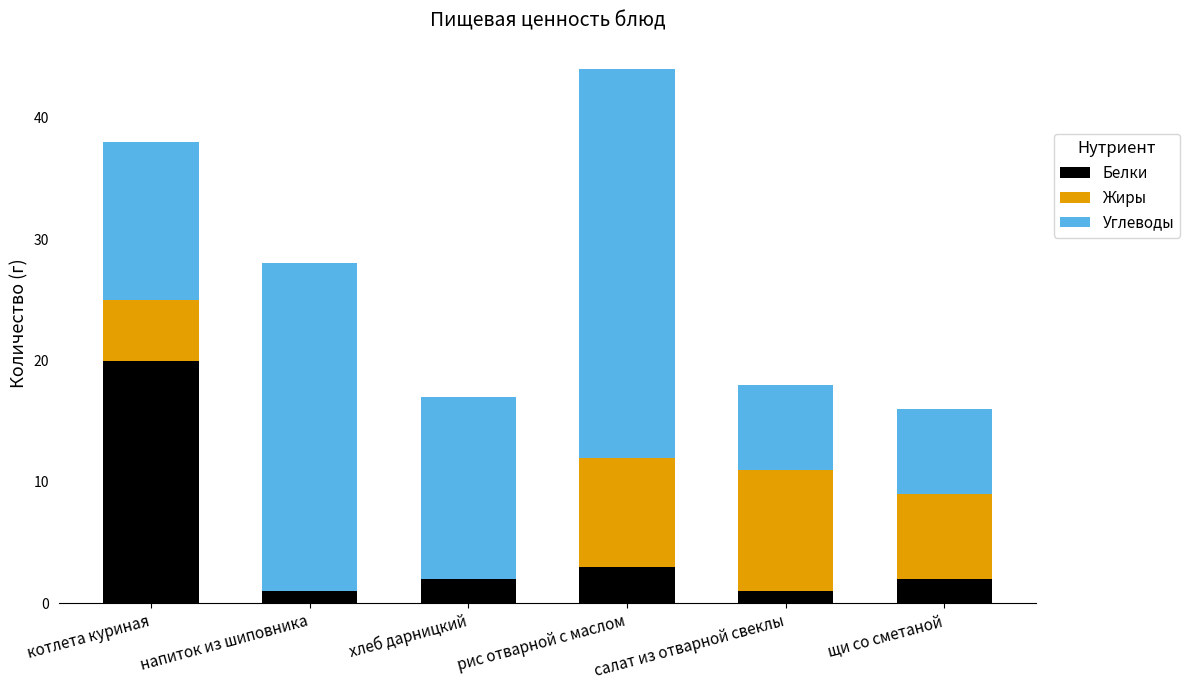

At which label does Белки reach its peak?

котлета куриная